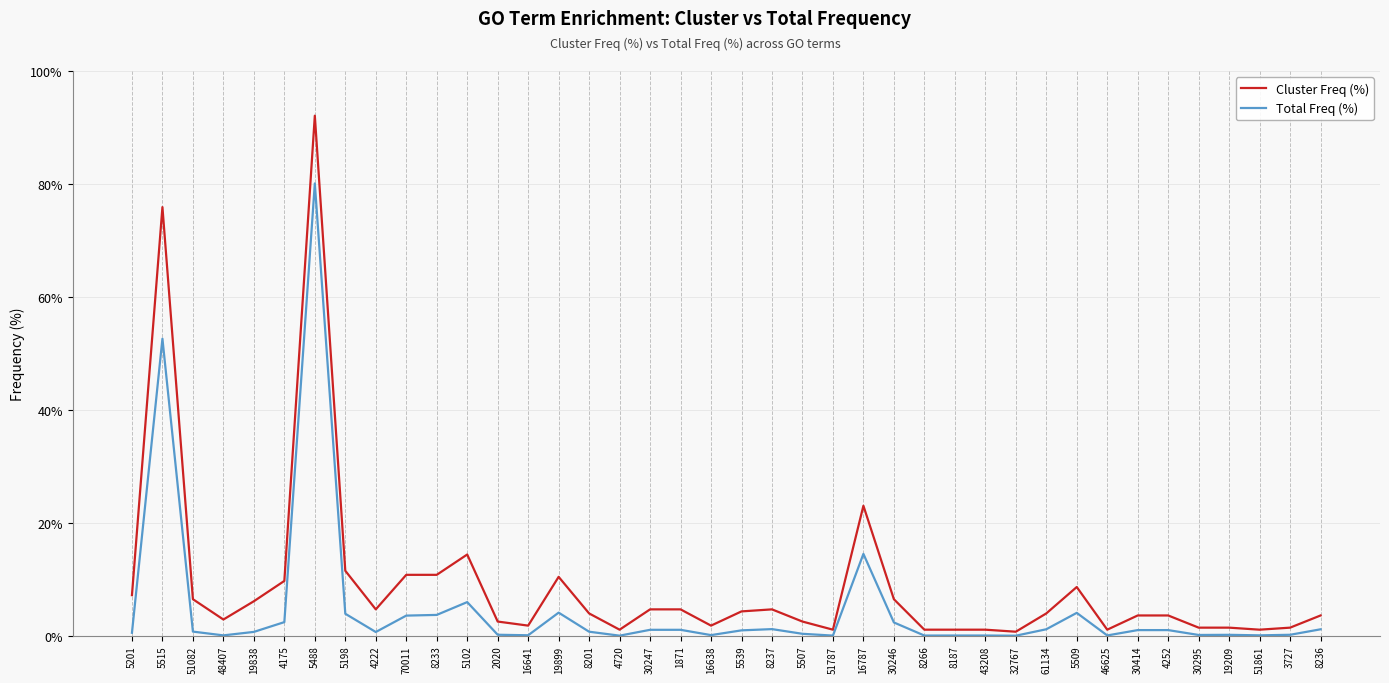

Where is the first local minimum for Cluster Freq (%)?

48407